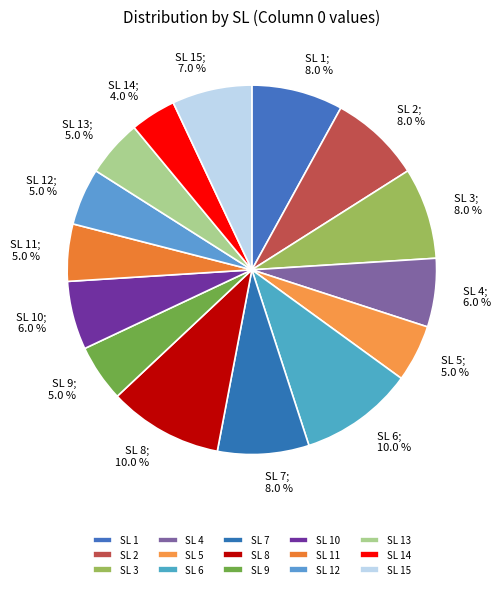

Between SL 11 and SL 12, which is larger?

SL 11